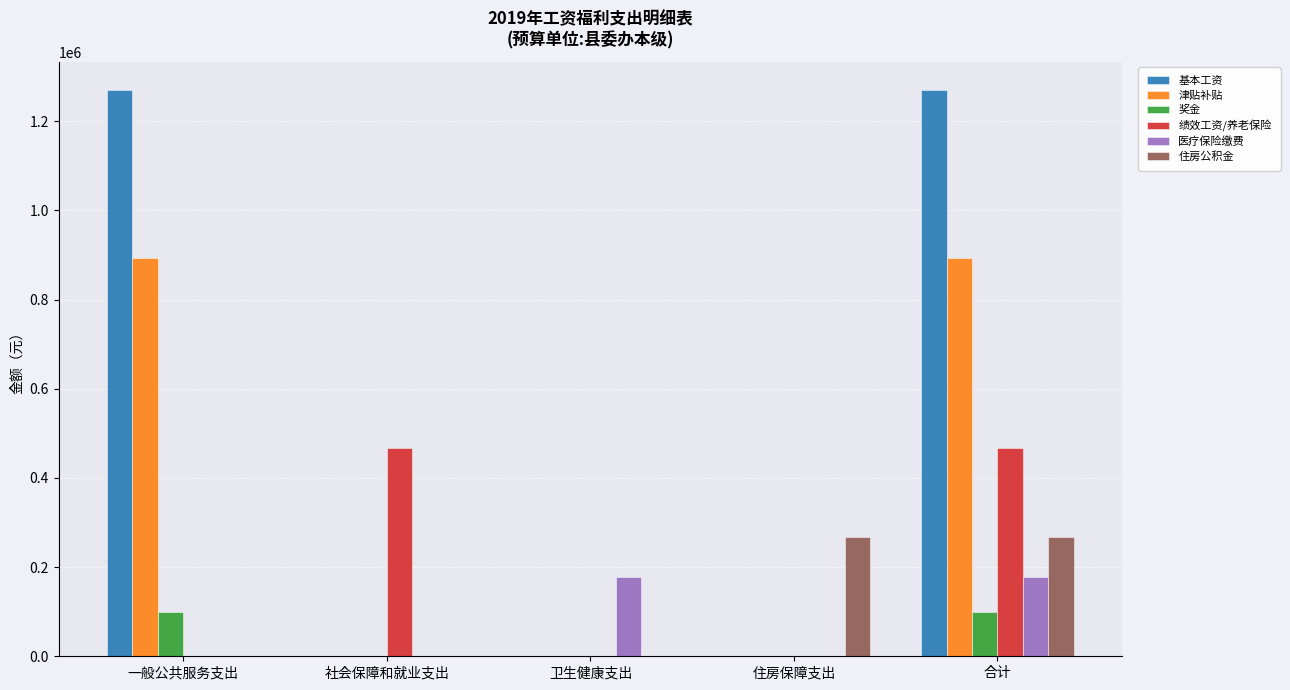

Is it true that 住房公积金 equals 0.0 at 卫生健康支出?

True